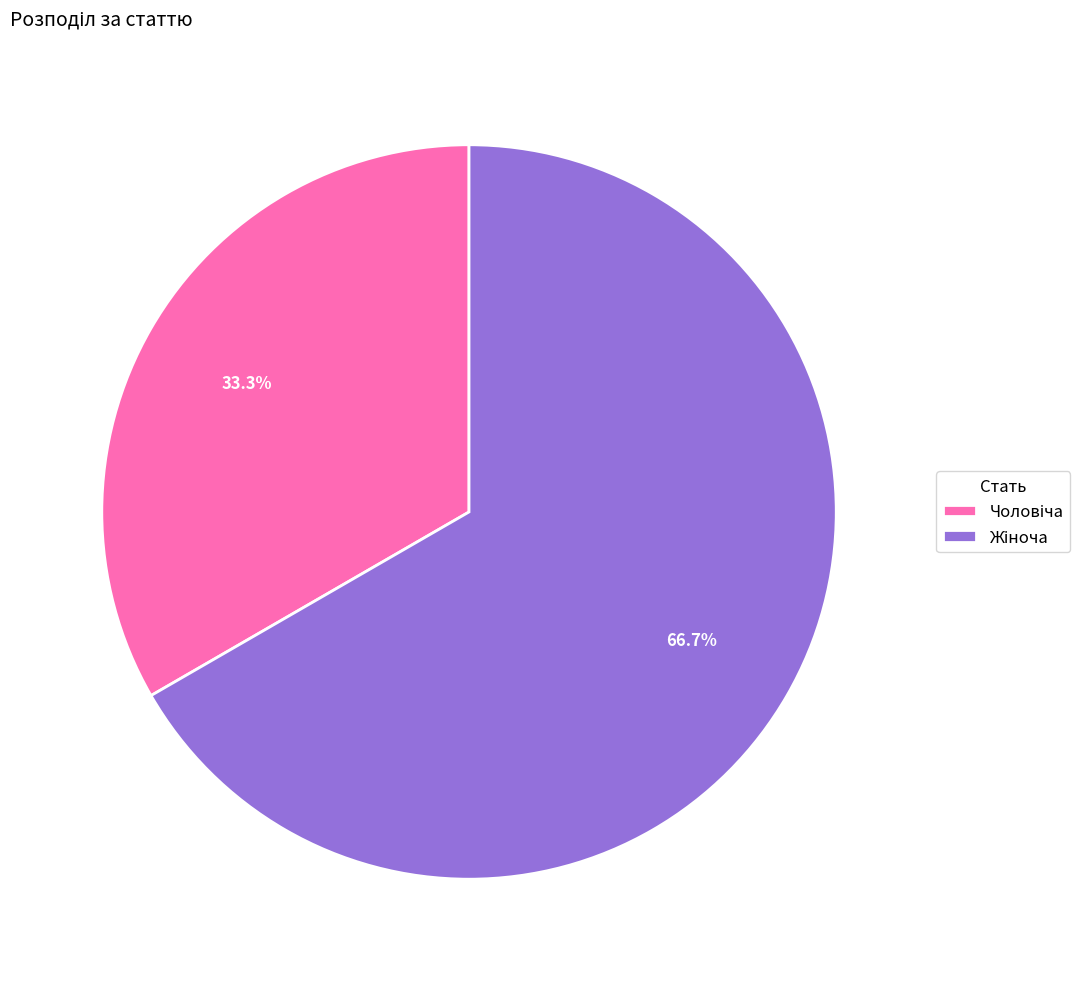

Count the number of slices in the pie.

2